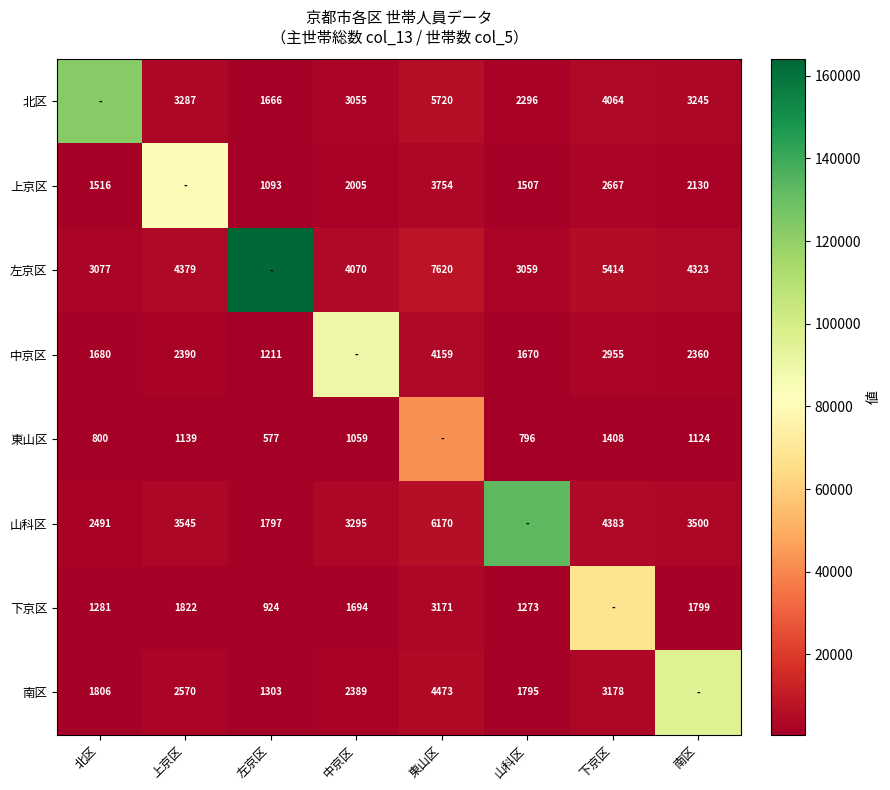

What is the difference between the 南区 values at 北区 and 山科区?

11